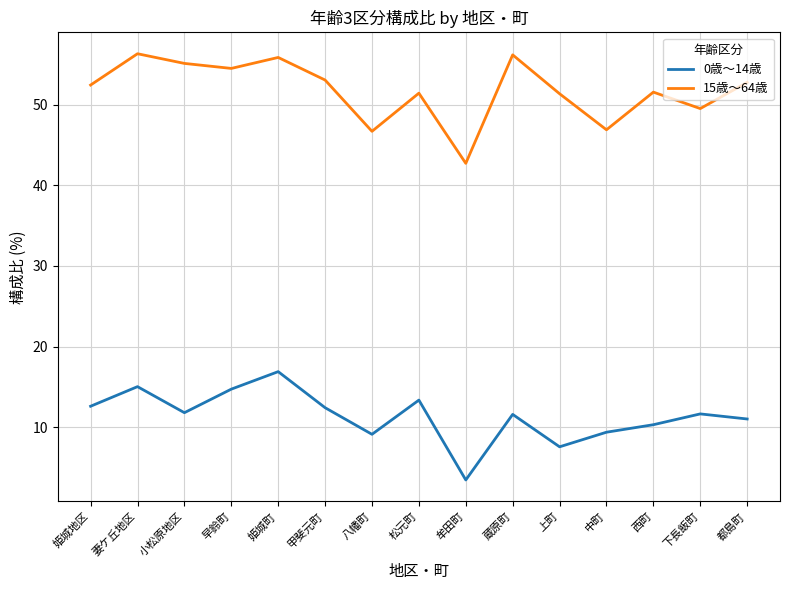

At which category does 0歳～14歳 reach its first local valley?

小松原地区